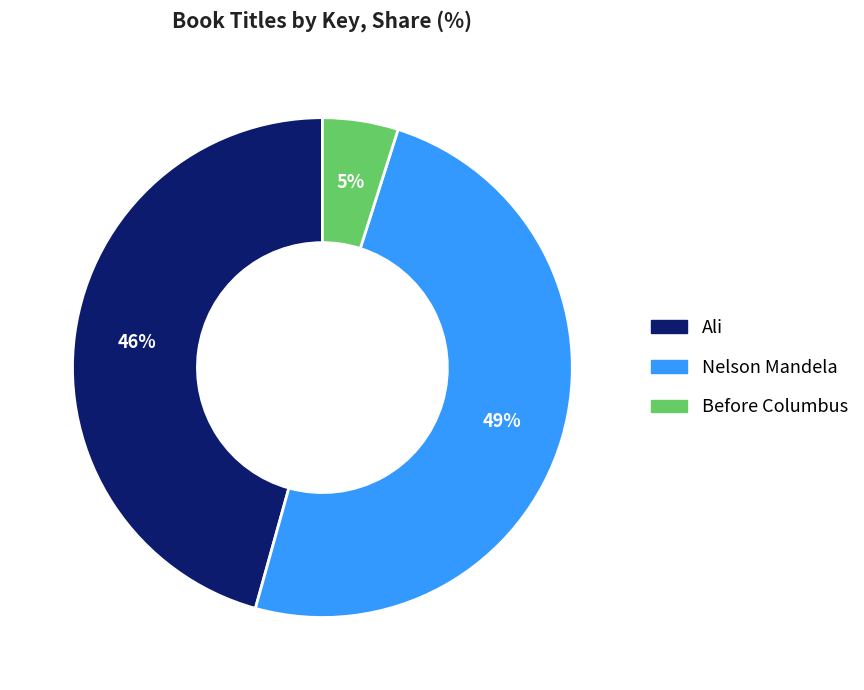

To the nearest percent, what is the average slice percentage?

33%